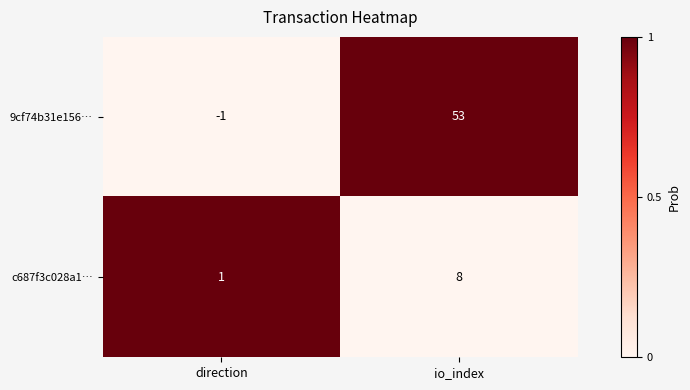

Reading left to right, transcribe all the data shown in this chart.

9cf74b31e156…: direction=-1	io_index=53
c687f3c028a1…: direction=1	io_index=8